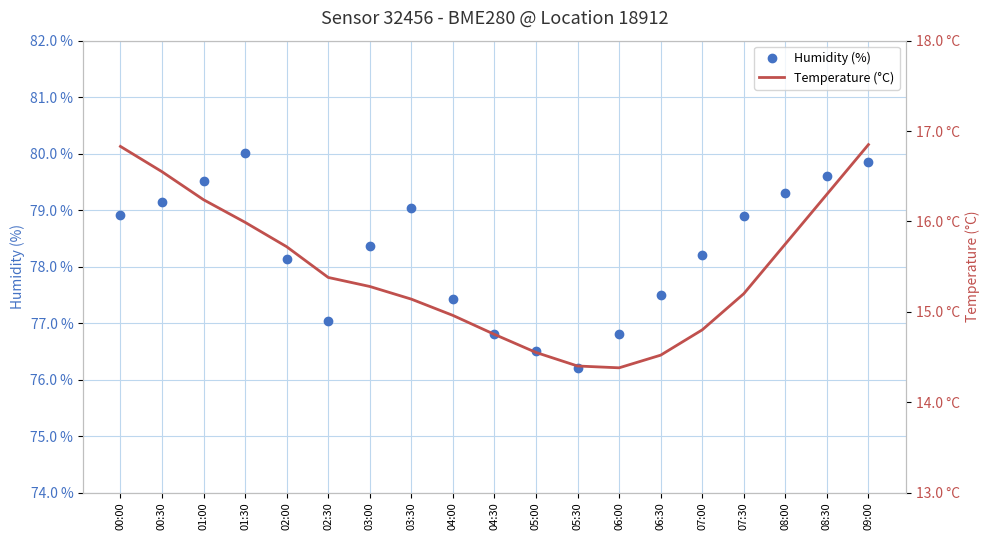

Which series has the largest range (max minus min)?

Humidity (%)